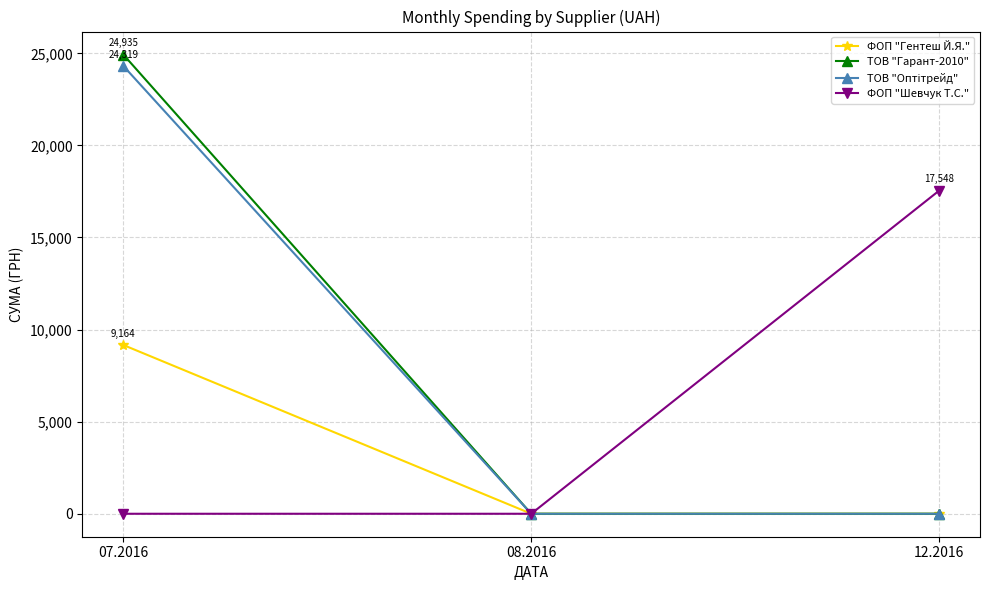

Which series changed the most between 07.2016 and 08.2016?

ТОВ "Гарант-2010"